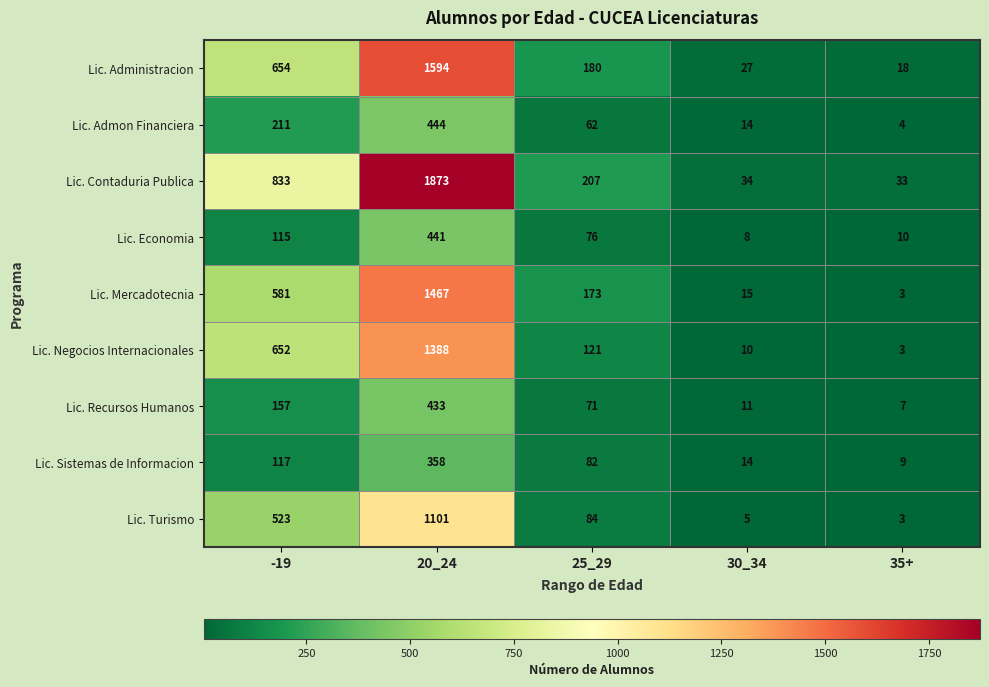

Which series has the widest spread of values?

Lic. Contaduria Publica